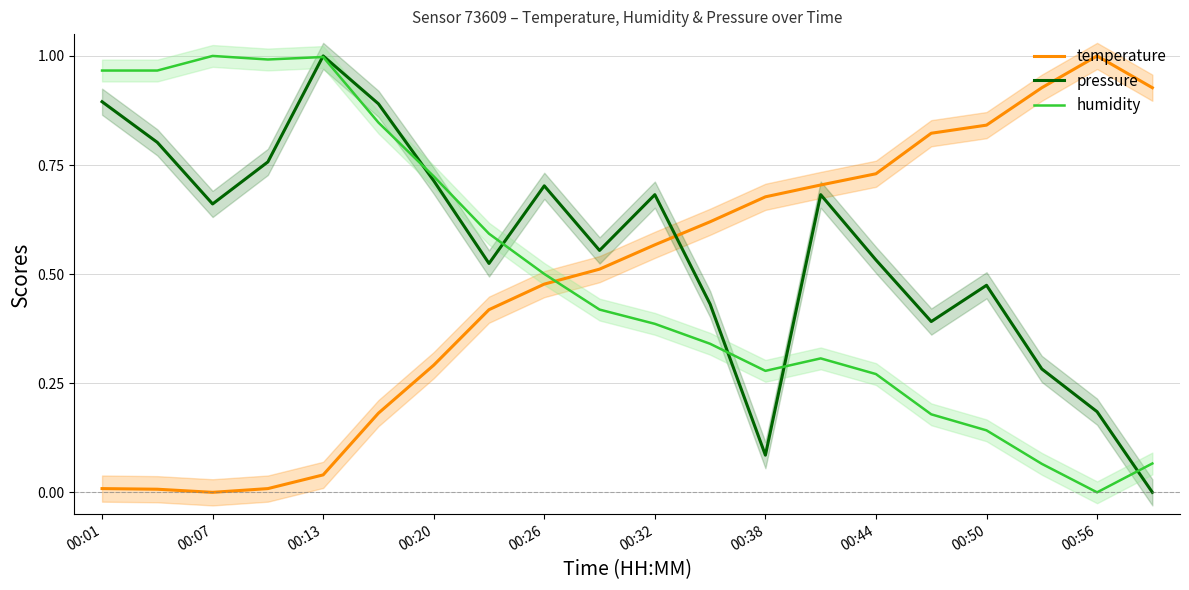

How many values in humidity are above zero?

19